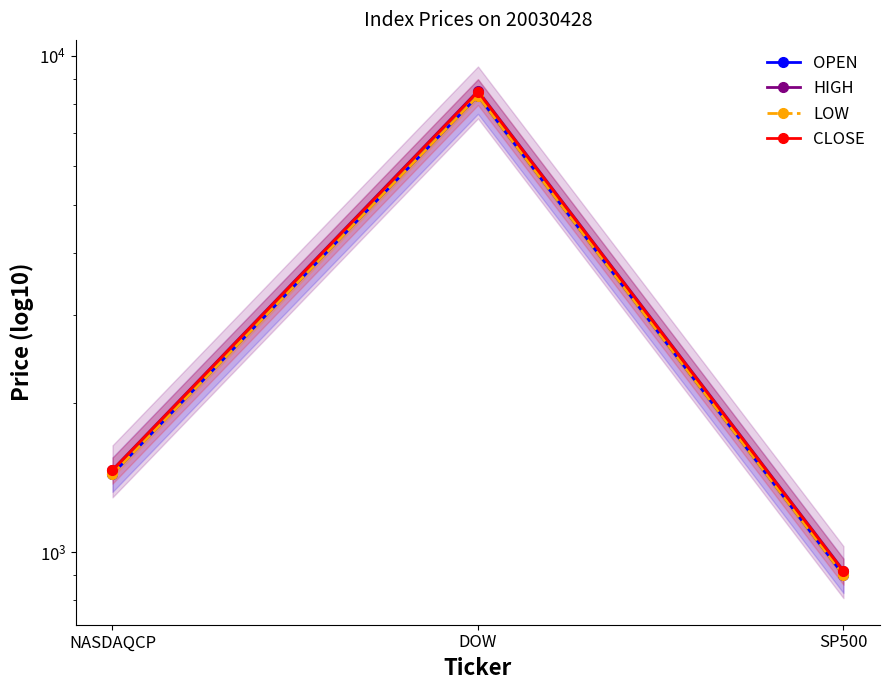

What is the label of the 2nd point from the left?

DOW